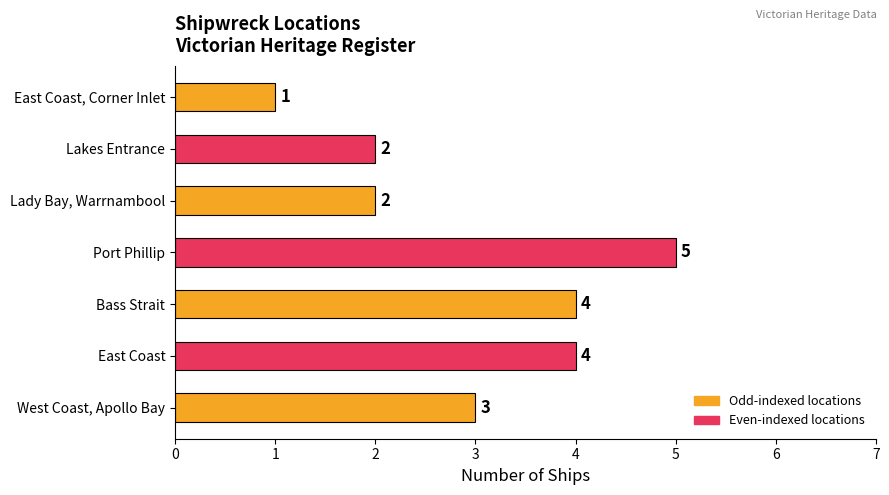

Does the chart contain stacked bars?

No